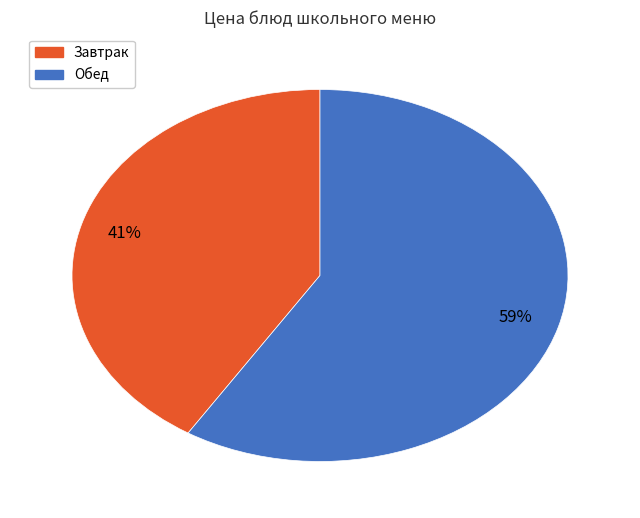

To the nearest percent, what is the difference between the largest and smallest slice percentages?

18%